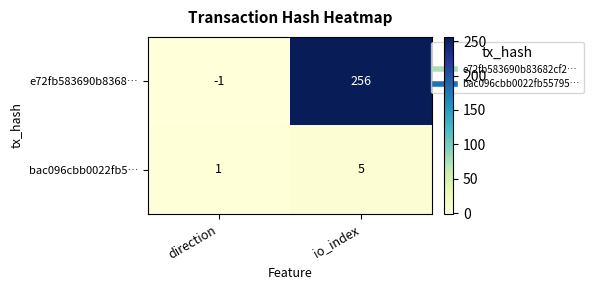

True or false: bac096cbb0022fb5… has a value of 1 at direction.

True